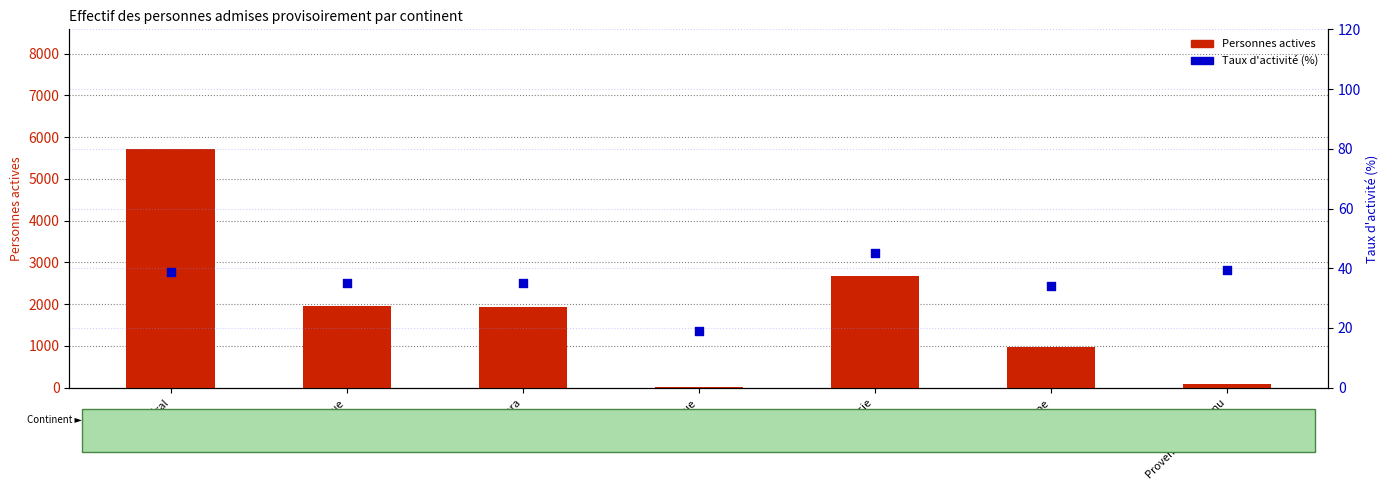

Which series has the widest spread of Y values?

Personnes actives